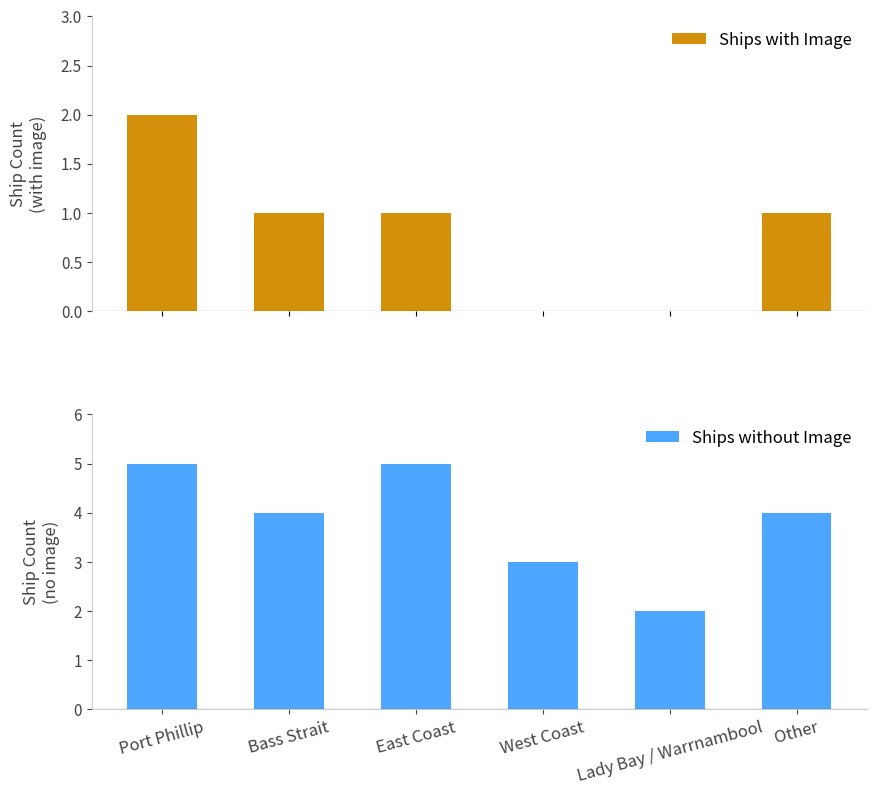

What is the value of the Ships without Image bar at the 4th from the left?

3